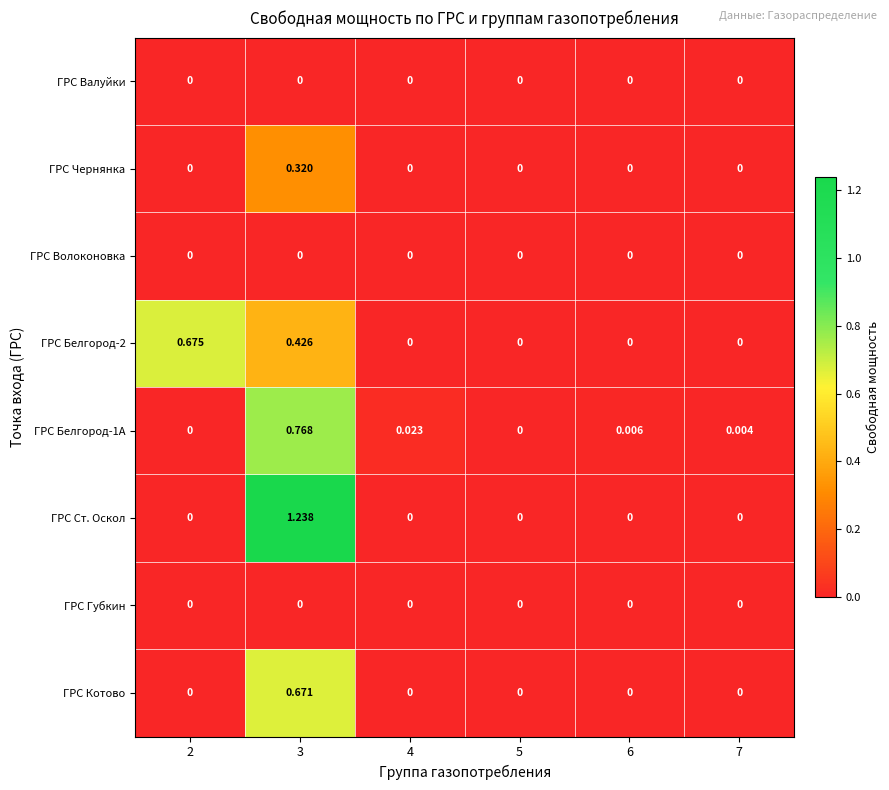

How many distinct data groups are displayed?

8